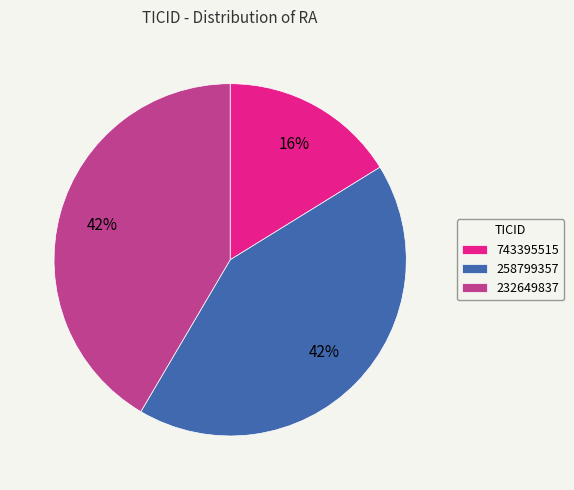

To the nearest percent, what is the difference between the largest and smallest slice percentages?

26%